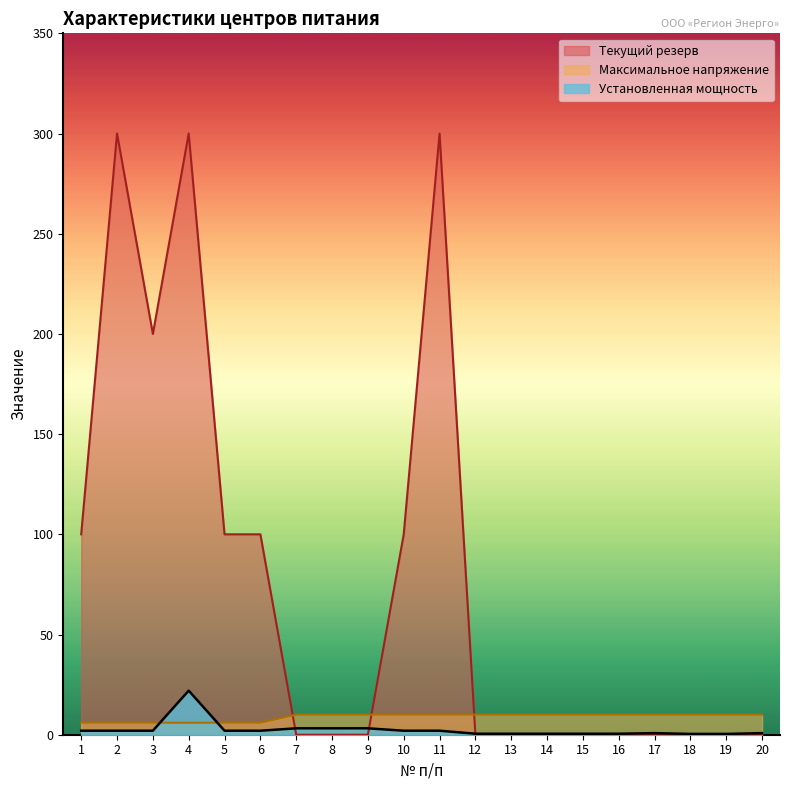

What is the value of the Установленная мощность point at the 17th from the left?

0.8